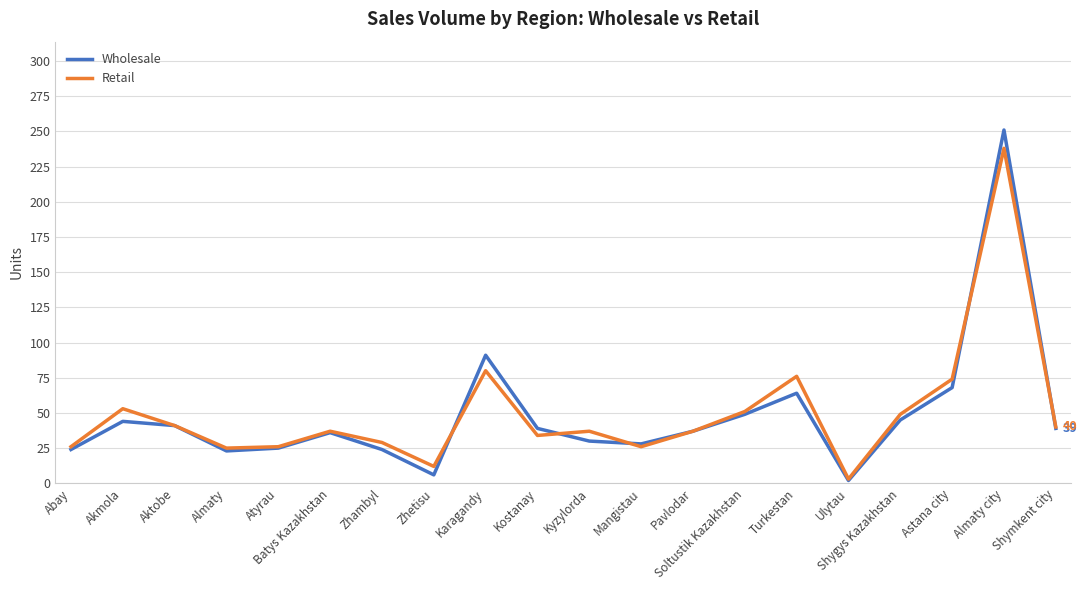

Is this an area chart (filled region under the line)?

No